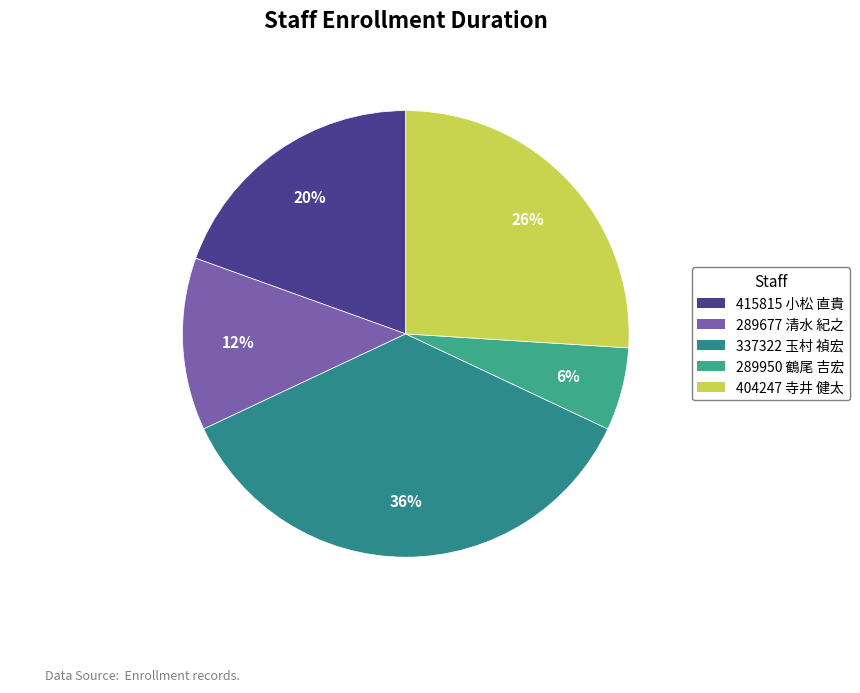

Count the number of slices in the pie.

5